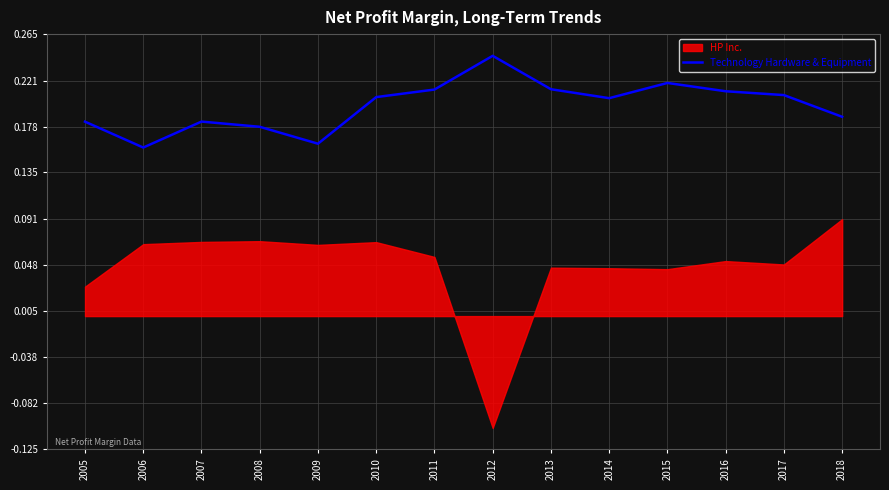

The Technology Hardware & Equipment series shows 0.3 at 2008. True or false?

False